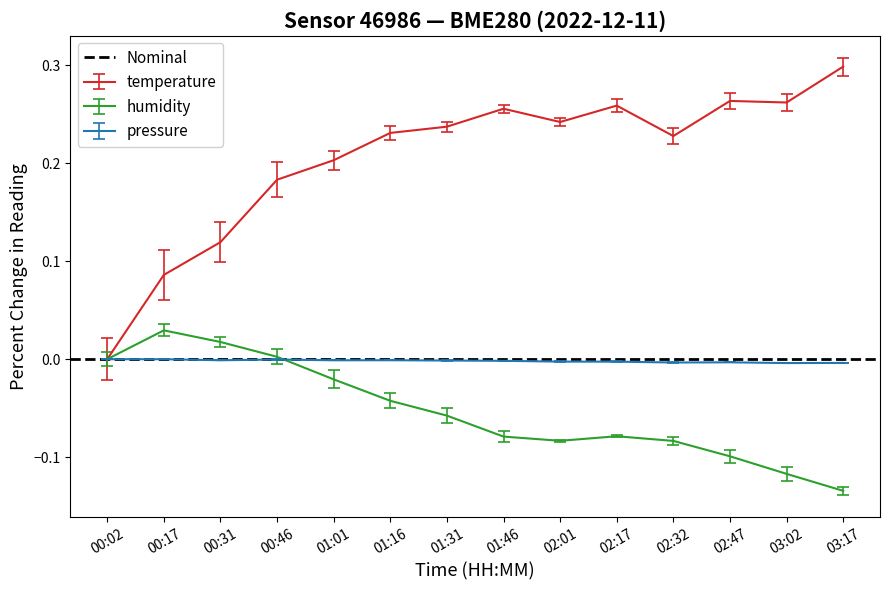

At which category does humidity reach its first local valley?

02:01